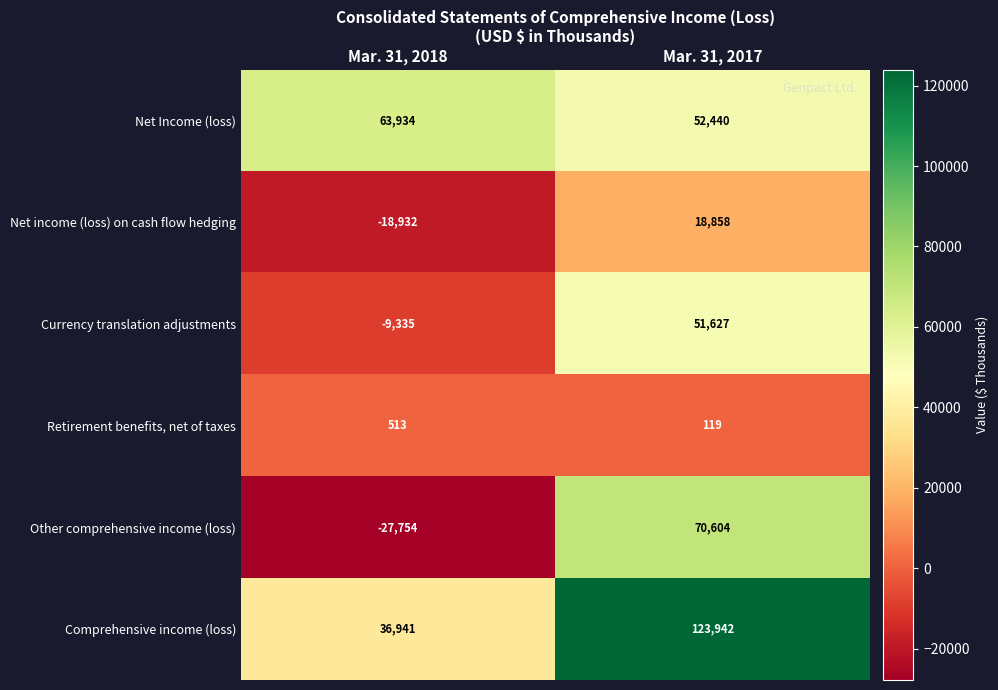

What is the difference between the maximum and minimum values in the Comprehensive income (loss) series?

87001